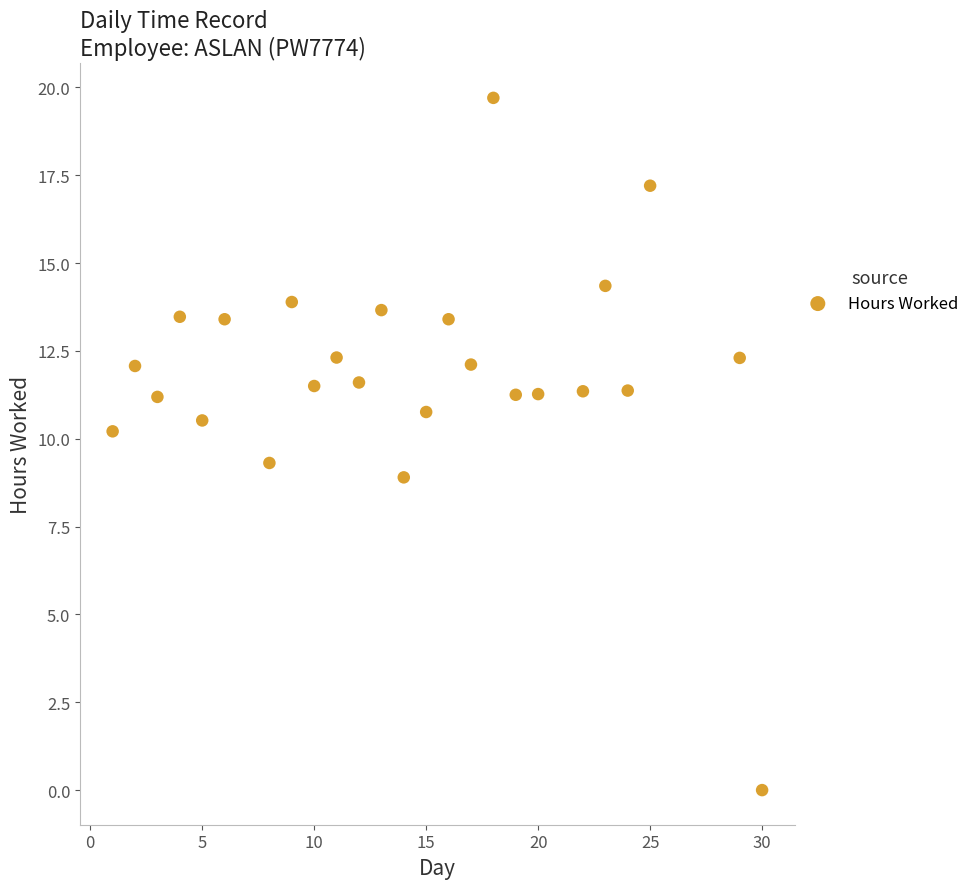

What is the range of X values (max minus min)?

29.0